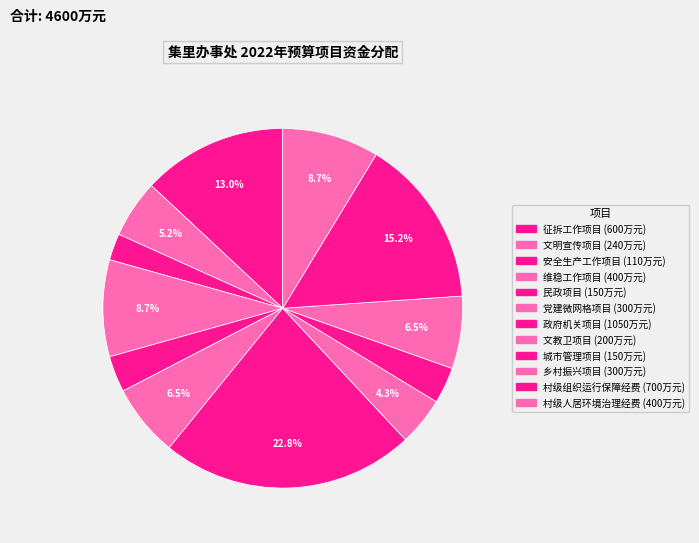

What is the smallest slice in the pie chart?

安全生产工作项目